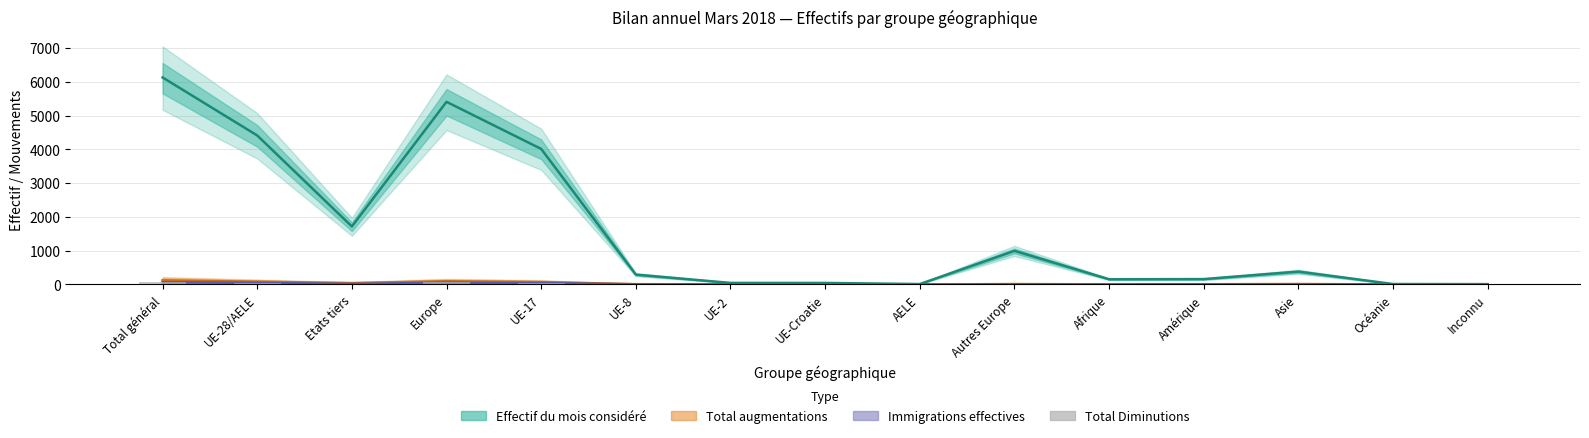

Is it true that Effectif du mois considéré equals 243 at Amérique?

False